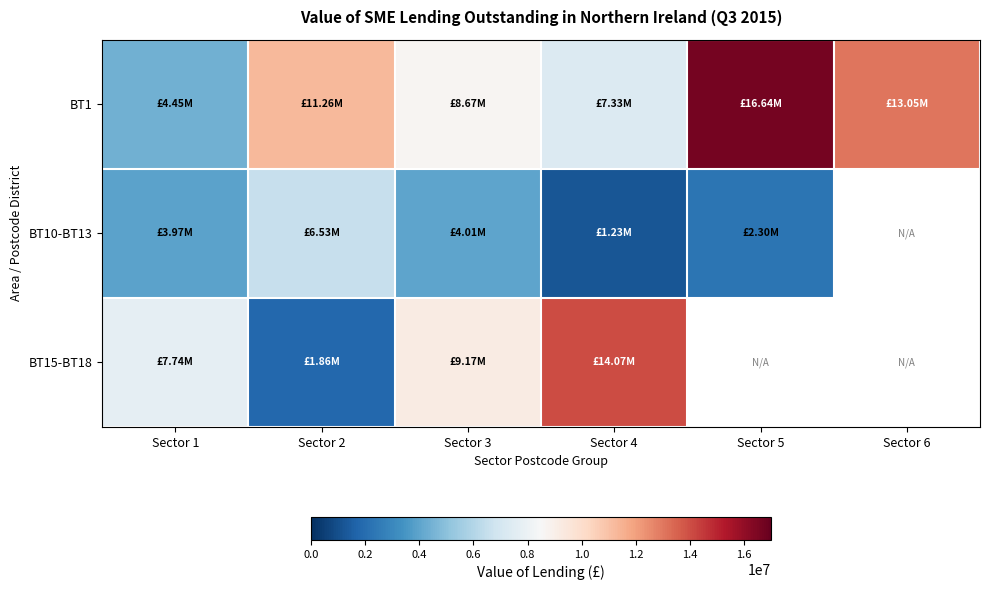

Between Sector 2 and Sector 4, which is larger?

Sector 2